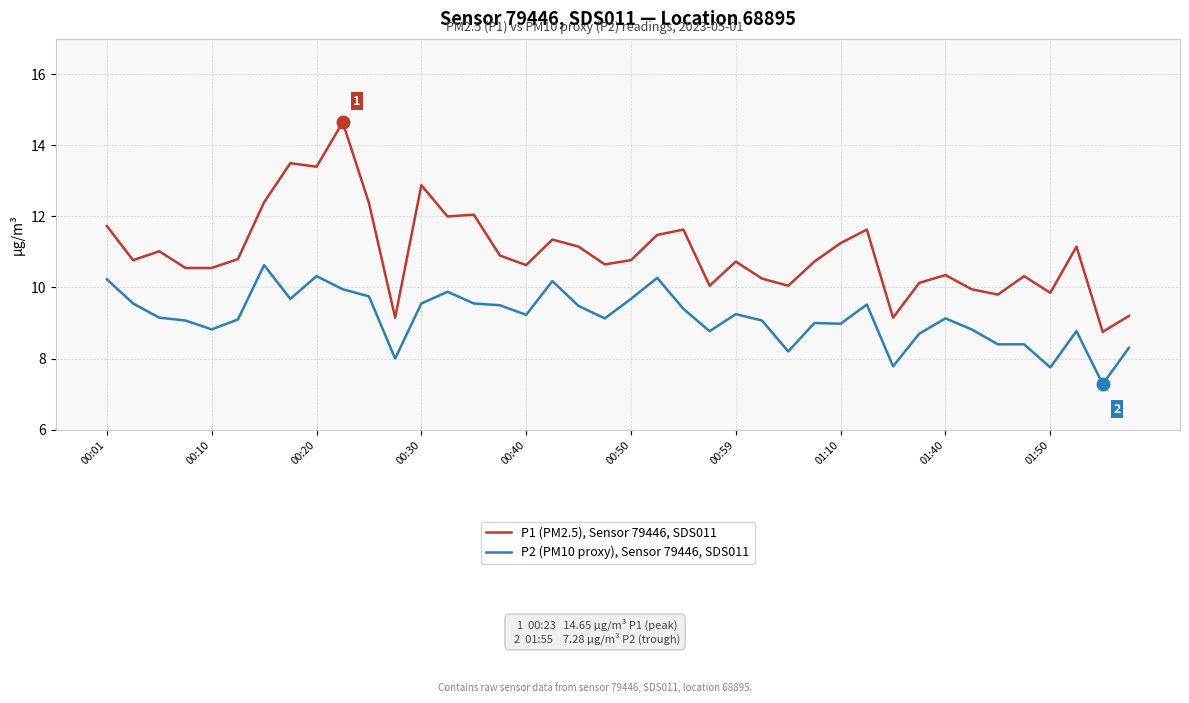

In P1 (PM2.5), Sensor 79446, SDS011, how many points are higher than both neighbors (excluding endpoints)?

12